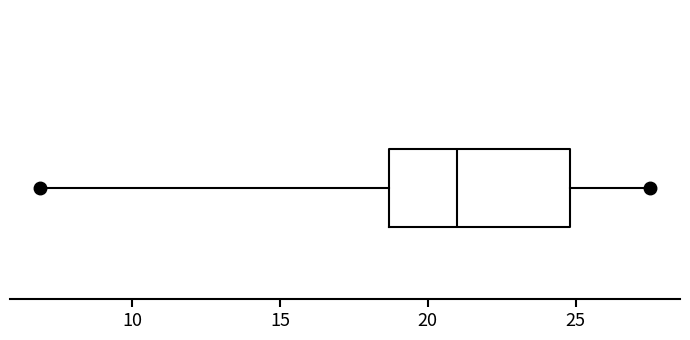

Read this box plot against the x-axis: the position of the median line, the range covered by the box, and the ends of both whiskers. The values are not printed on the chart, so give them approximately, as read against the axis.

median 21.0, box 18.5 to 25.0, whiskers 7.0 to 27.5